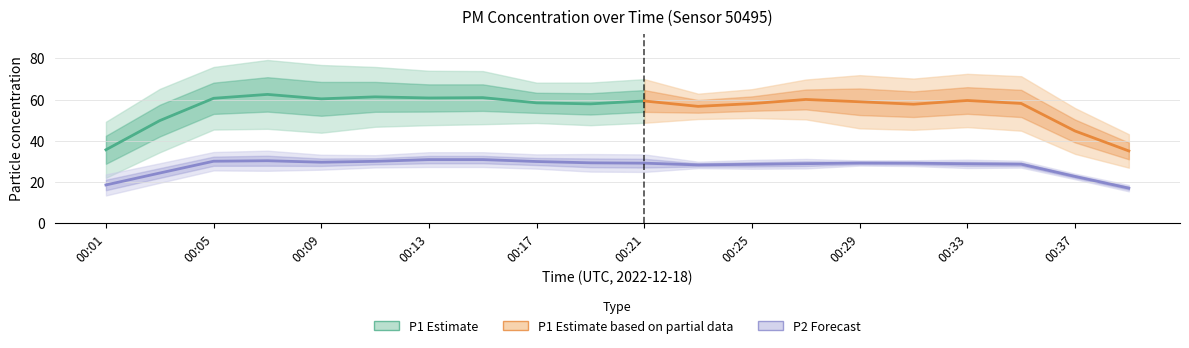

The P2 series shows 7.4 at 00:23. True or false?

False